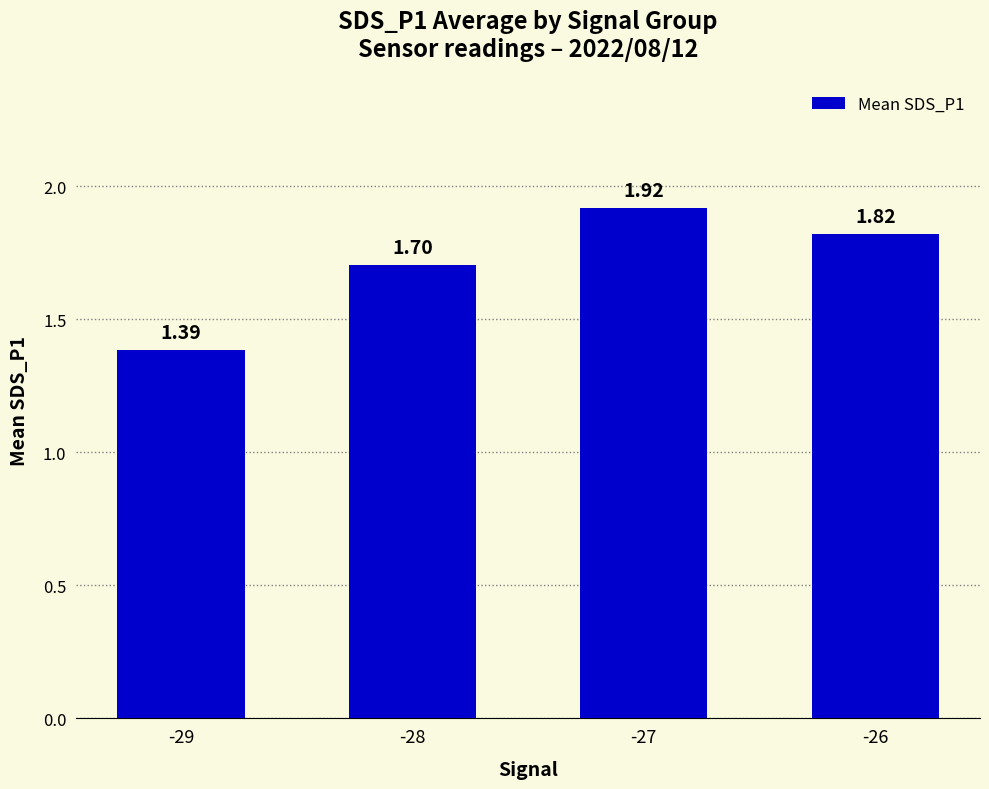

What is the average value?

1.7